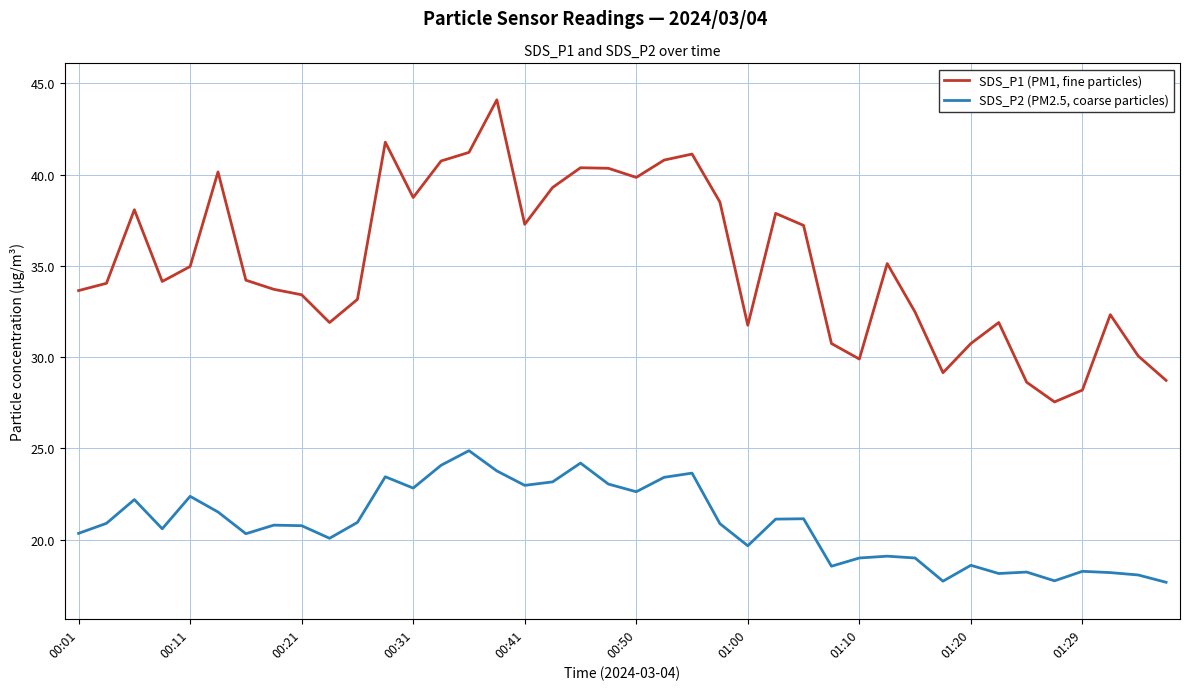

Which series has the largest total across all categories?

SDS_P1 (PM1, fine particles)